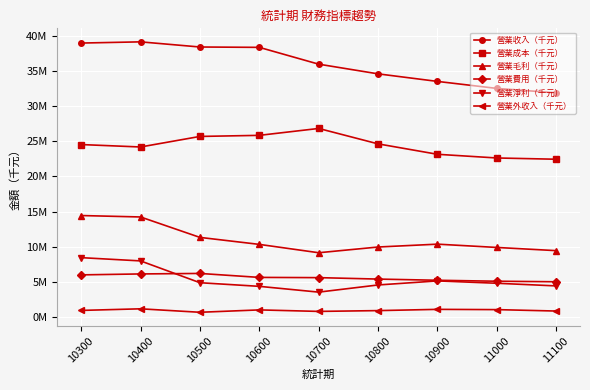

Which series has the largest range (max minus min)?

營業收入（千元）